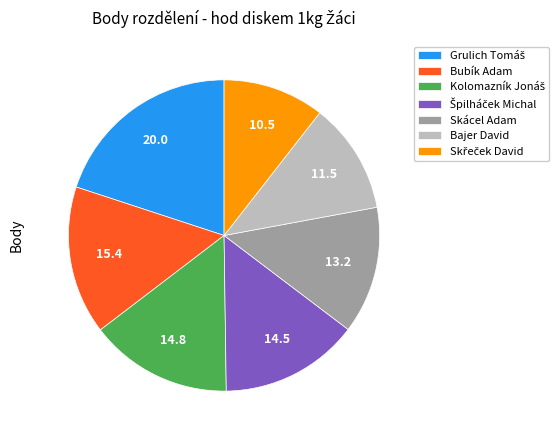

Count the number of slices in the pie.

7